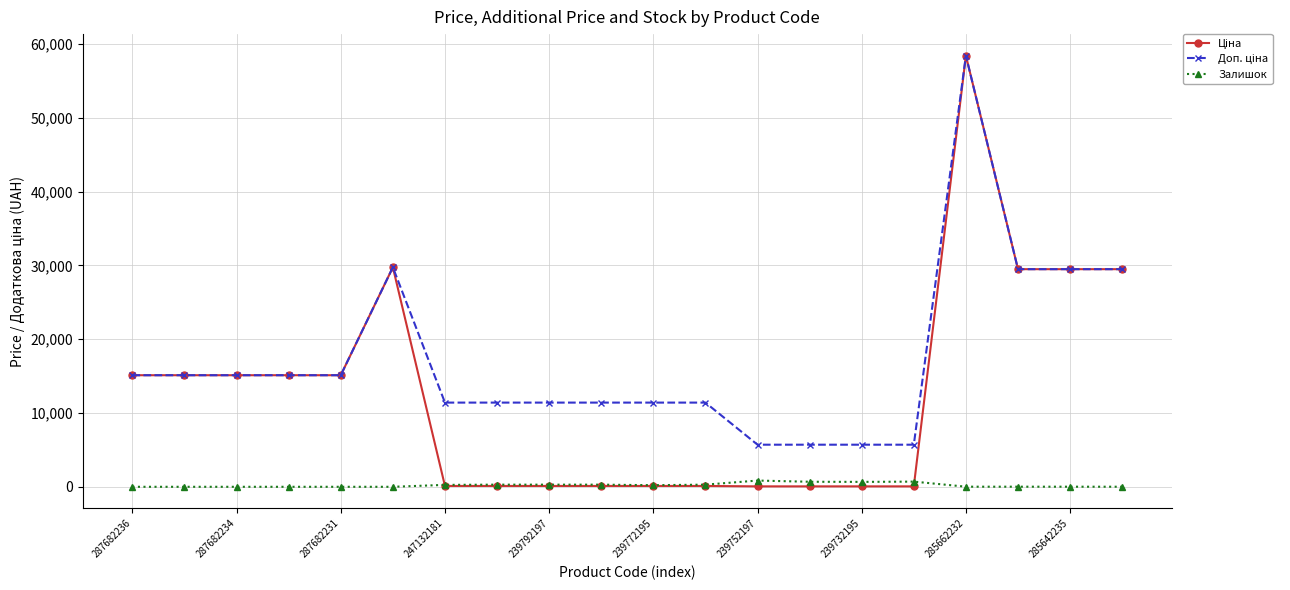

What is the maximum value shown in the chart?

58426.5